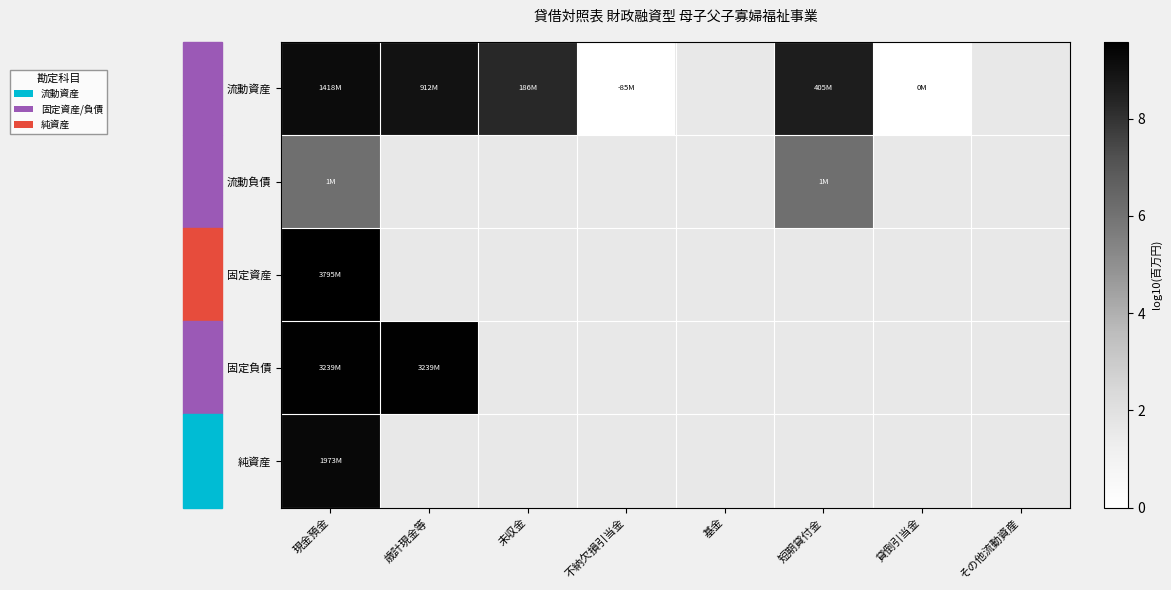

Between 基金 and 貸倒引当金, which is larger?

貸倒引当金